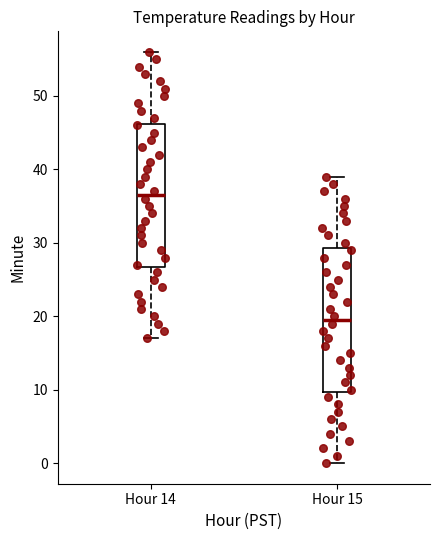

Reading left to right, read every box against the y-axis: the position of its median line, the range the box covers, and the ends of its whiskers. The values are not printed on the chart, so give them approximately, as read against the axis.

Hour 14: median 37, box 27 to 46, whiskers 17 to 56
Hour 15: median 20, box 10 to 29, whiskers 0 to 39